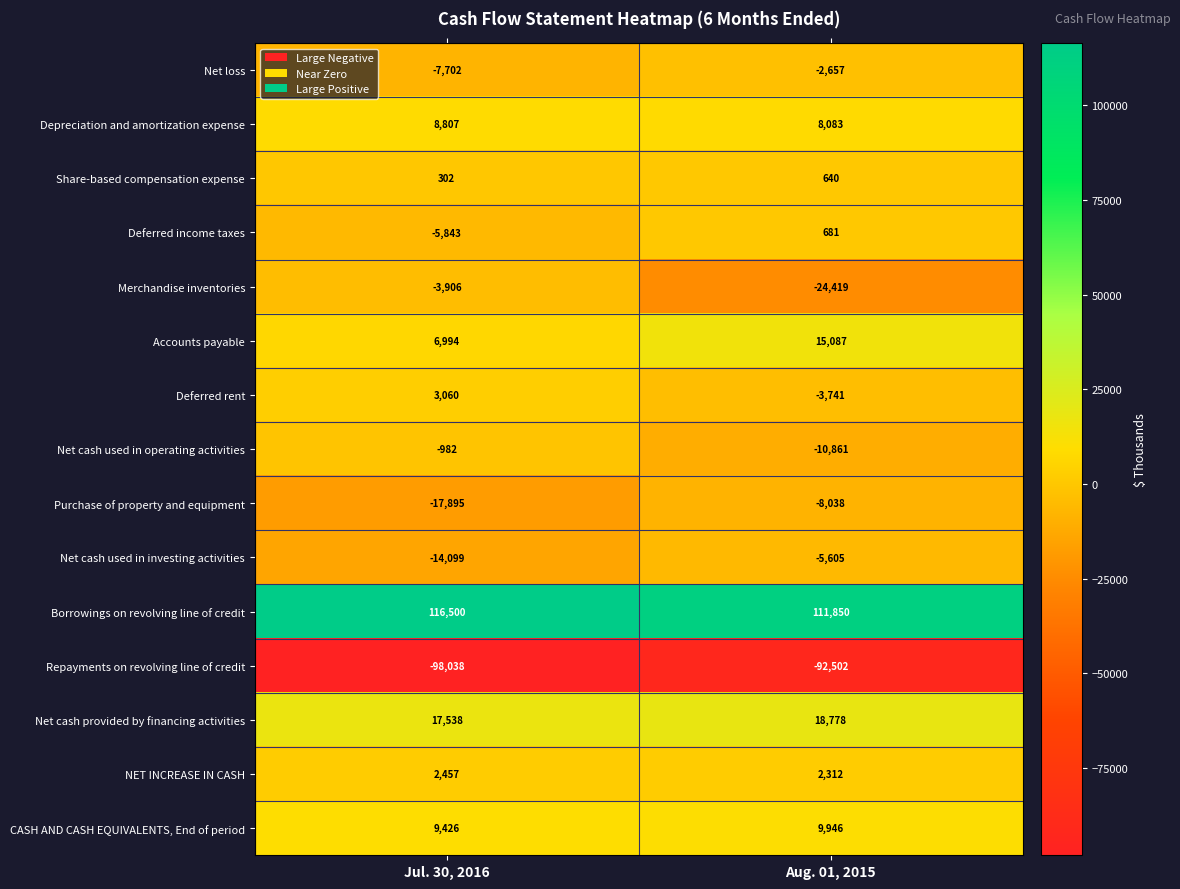

Count the number of categories in the chart.

2